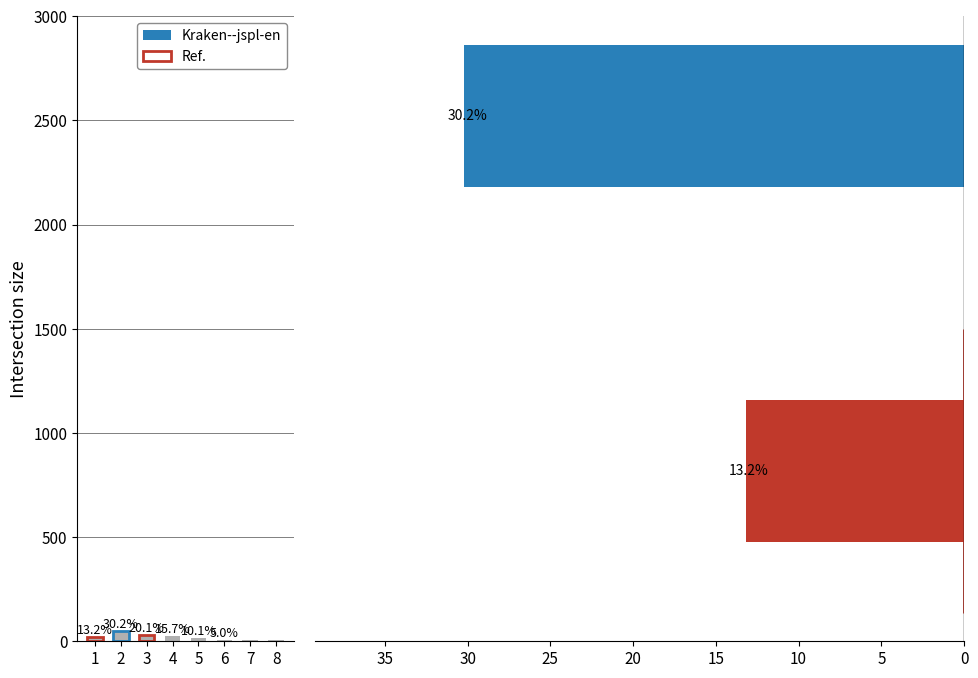

The chart shows a value of 48 at 3. True or false?

False